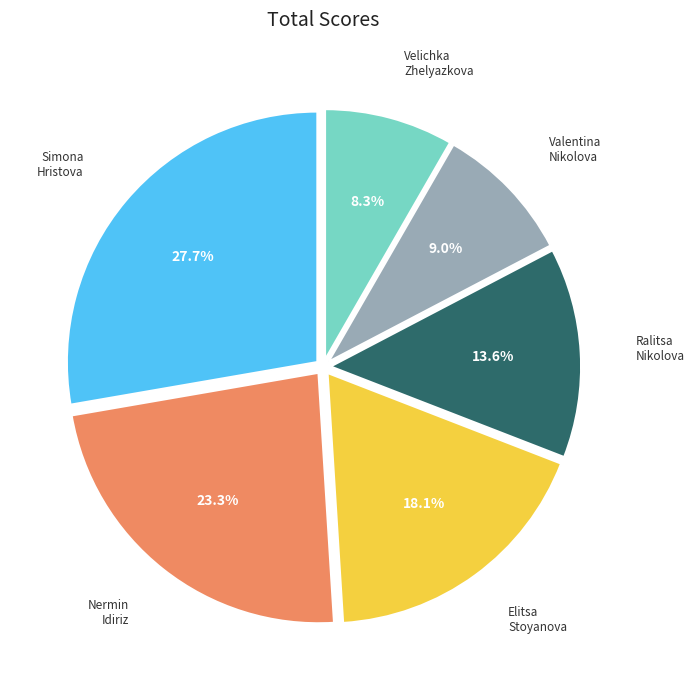

How many slices are in this pie chart?

6